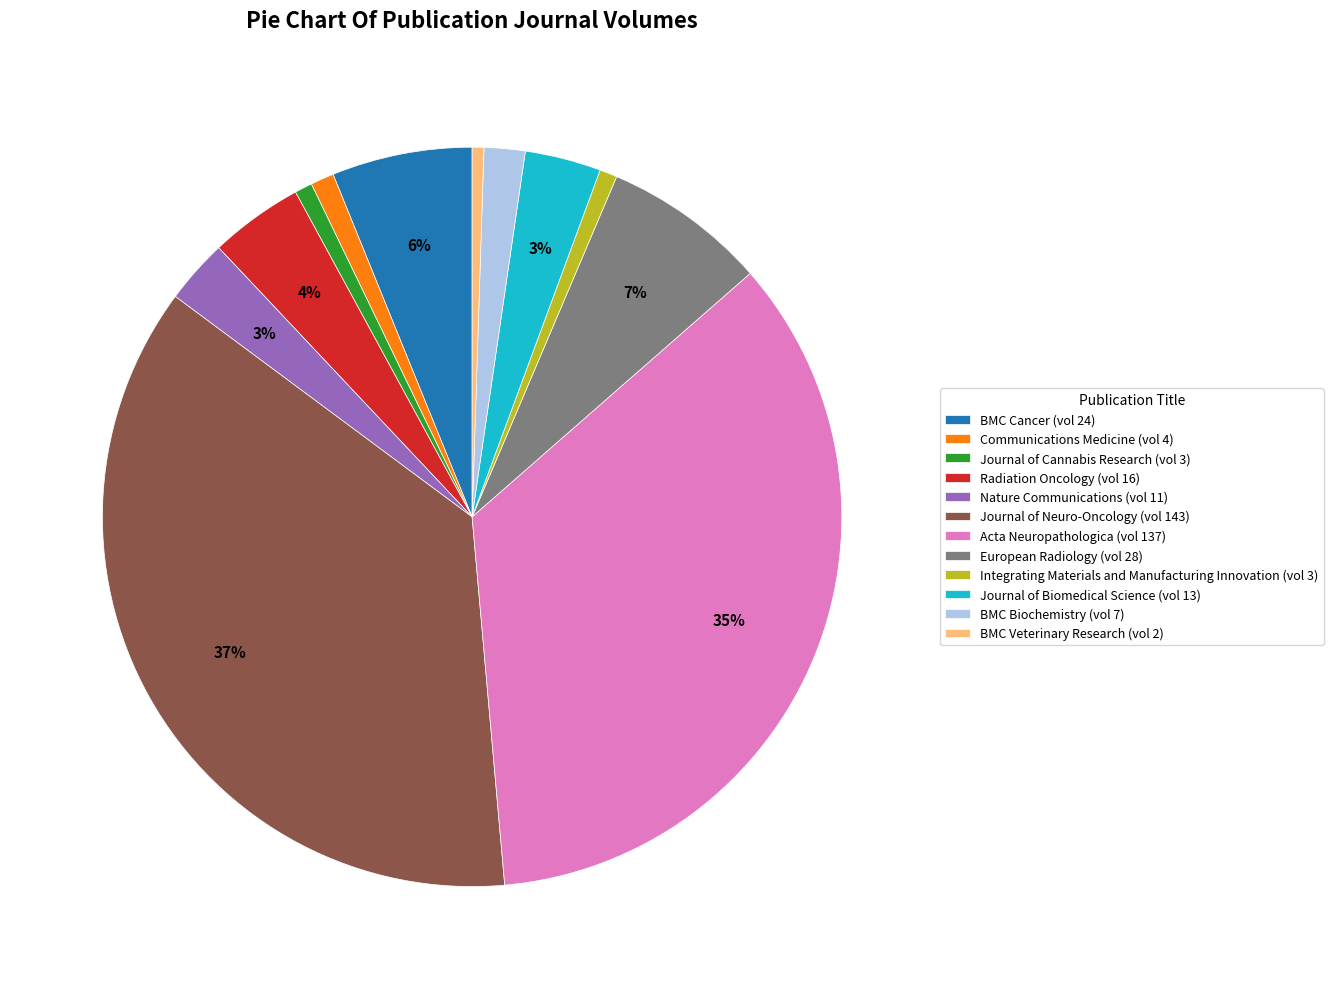

Combined, do Acta Neuropathologica (vol 137) and BMC Cancer (vol 24) account for over 50%?

No